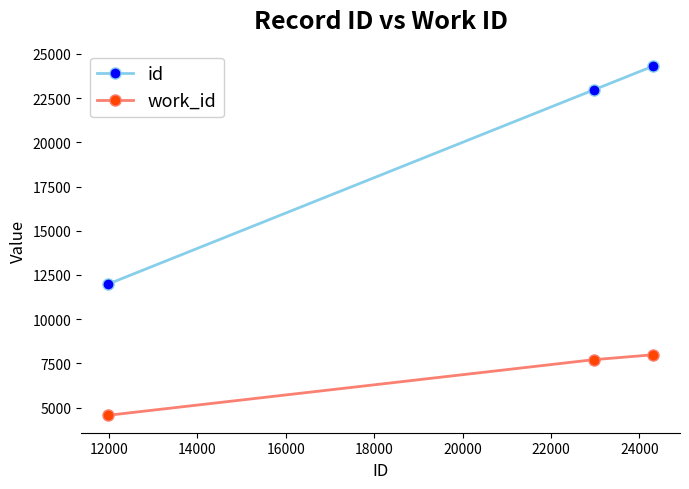

What is the value of the id point at the 3rd from the left?

24301